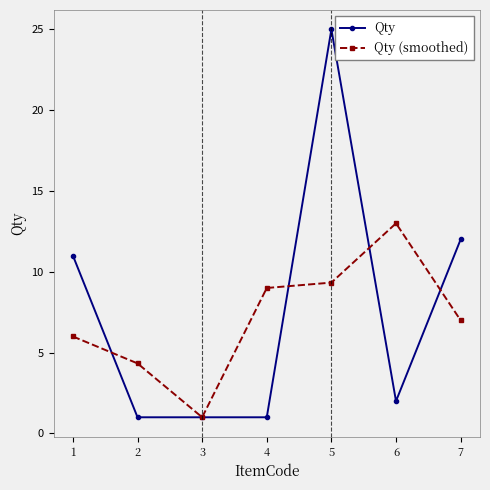

At which category is the sum across all series the highest?

5